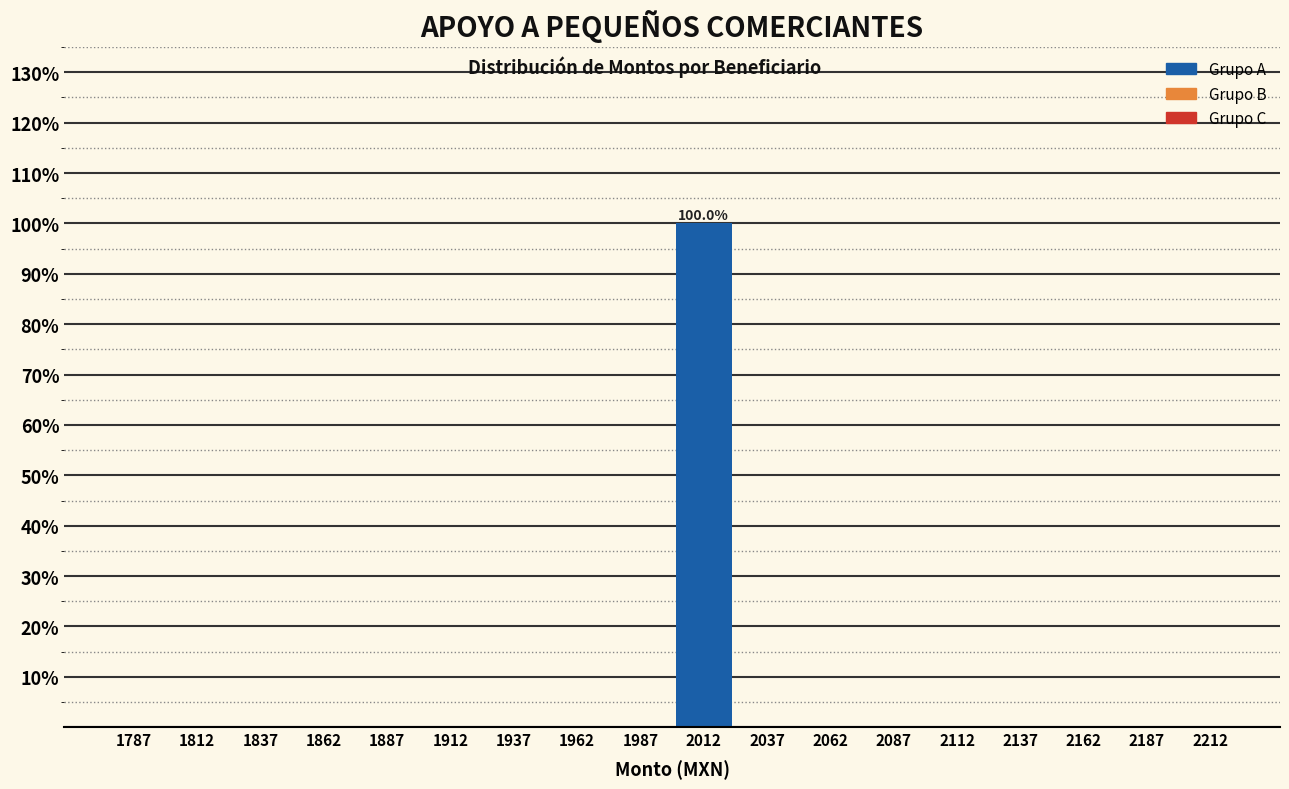

Which range on the x-axis has the tallest bar?

2000 to 2025